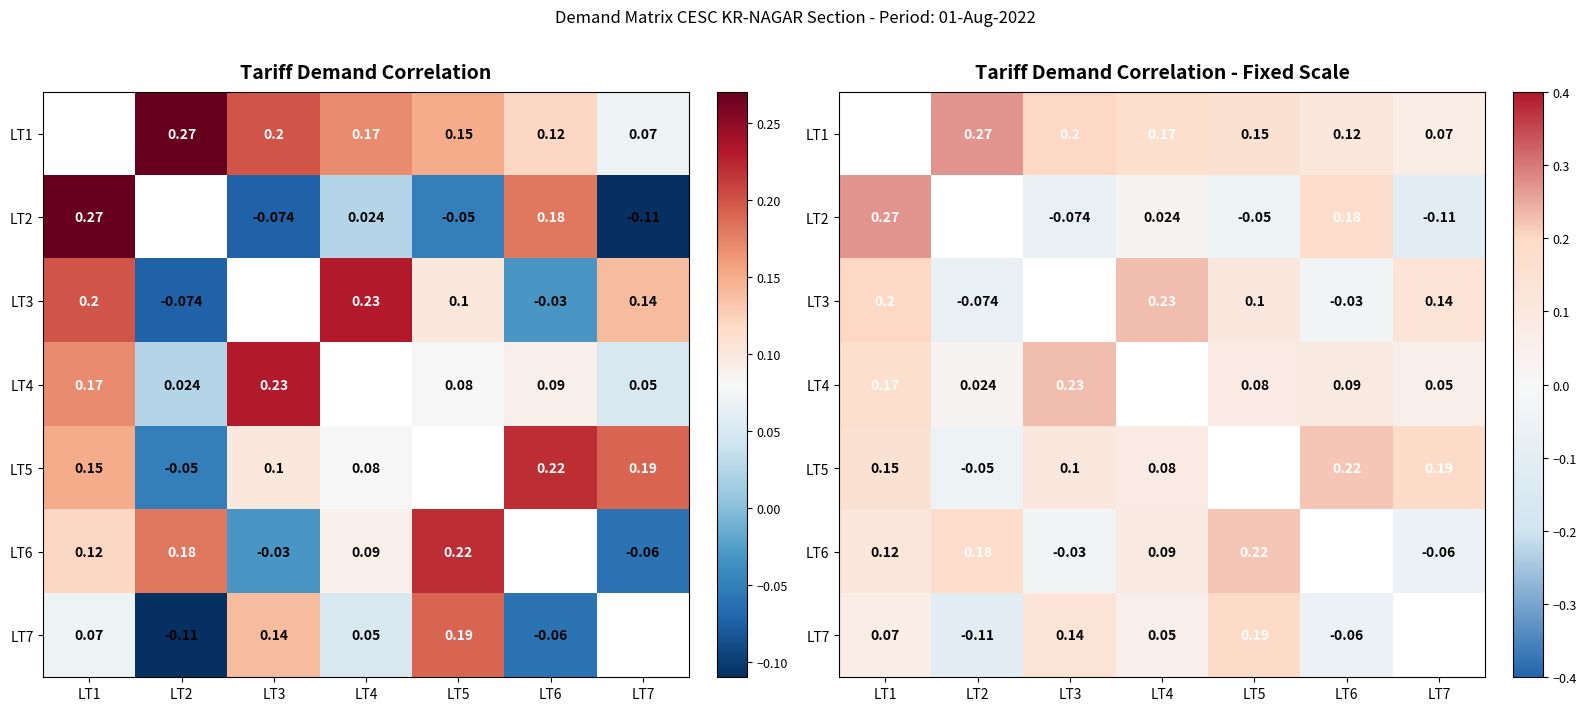

At LT2, list the series in order from largest to smallest.

LT1, LT2, LT6, LT4, LT5, LT3, LT7